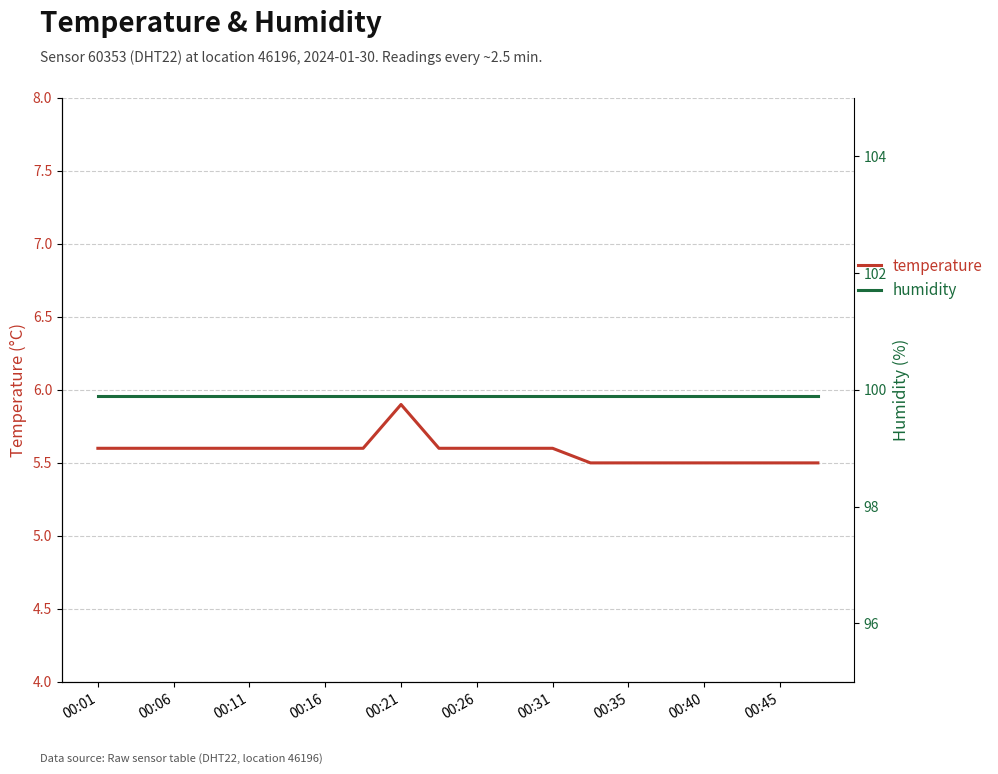

Which category has the highest value in the temperature series?

00:21